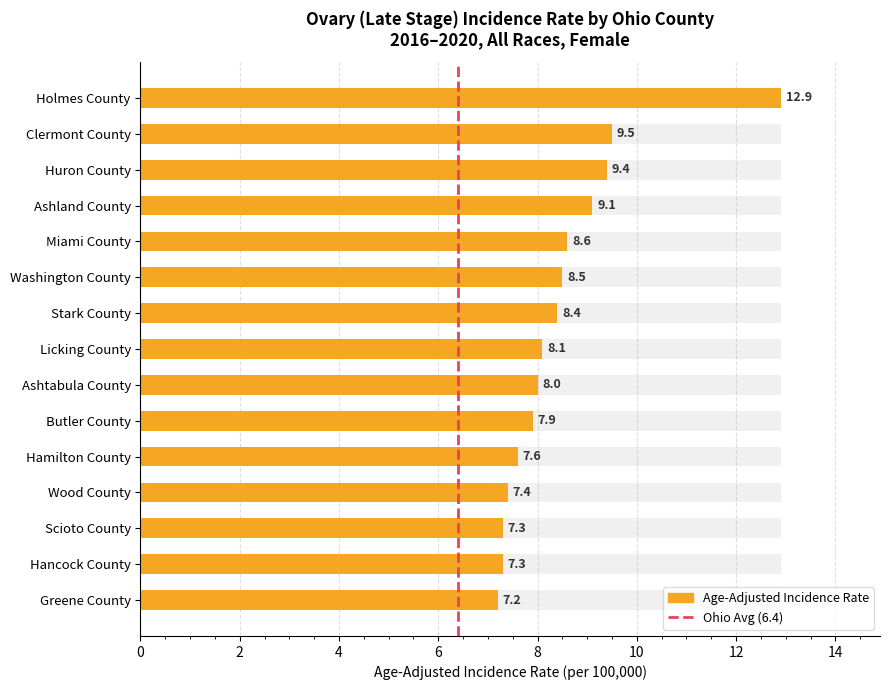

What is the label of the 4th bar from the right?

Wood County